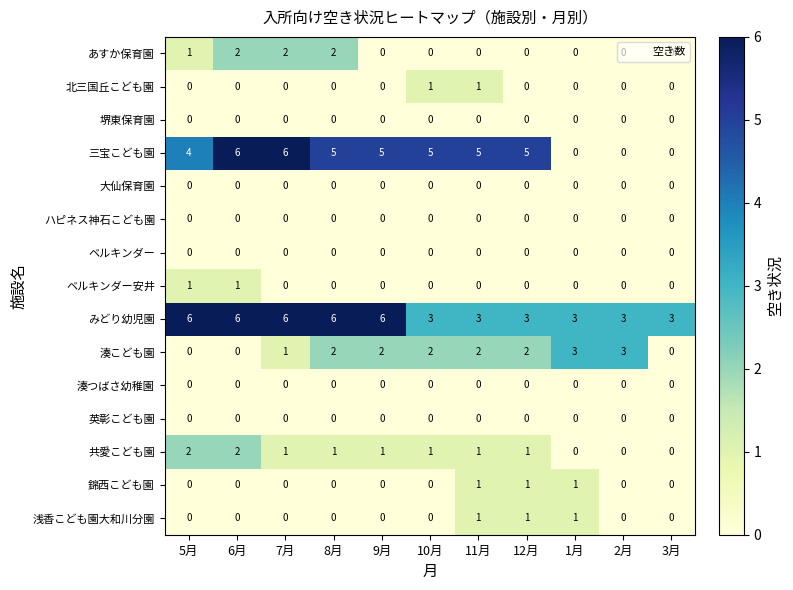

What is the total value across all series at 3月?

3